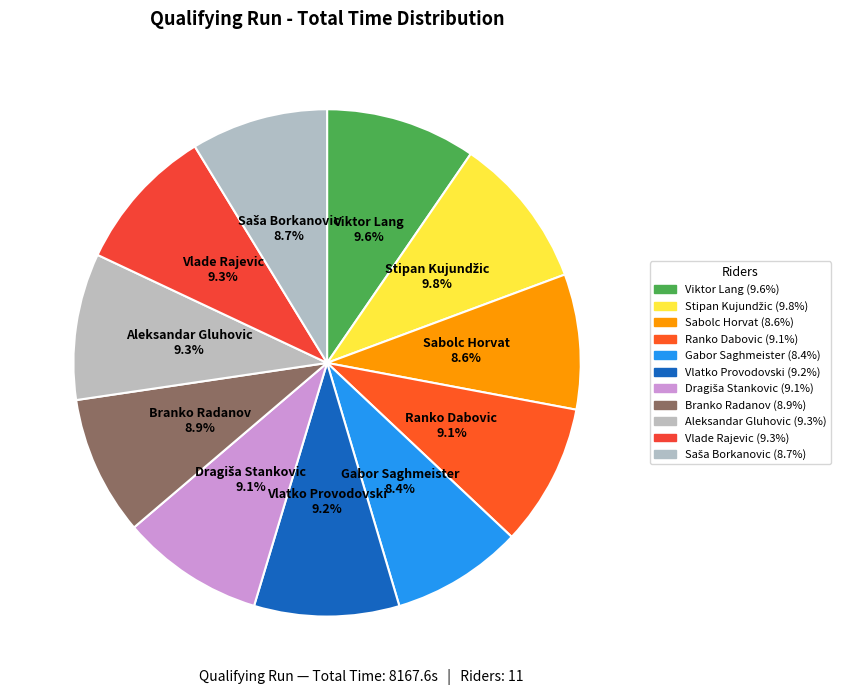

To the nearest percent, what percentage of the pie is Stipan Kujundžic?

10%